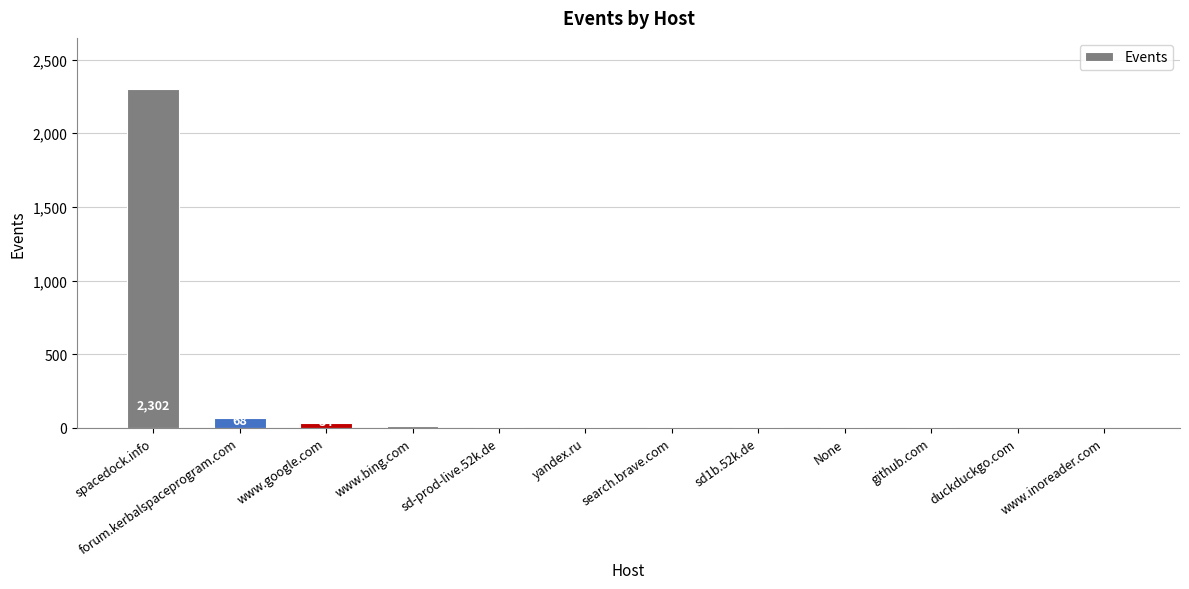

Is it true that the value at sd-prod-live.52k.de is 8?

True